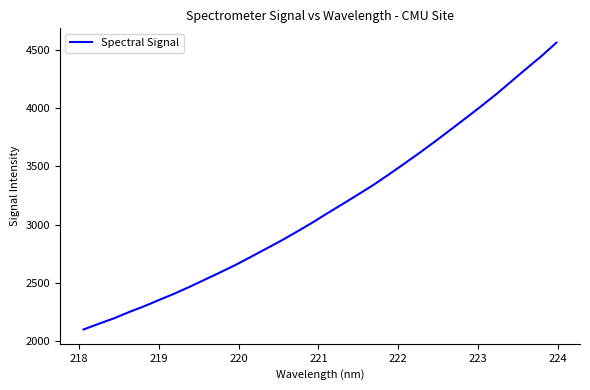

What is the smallest value displayed?

2101.2